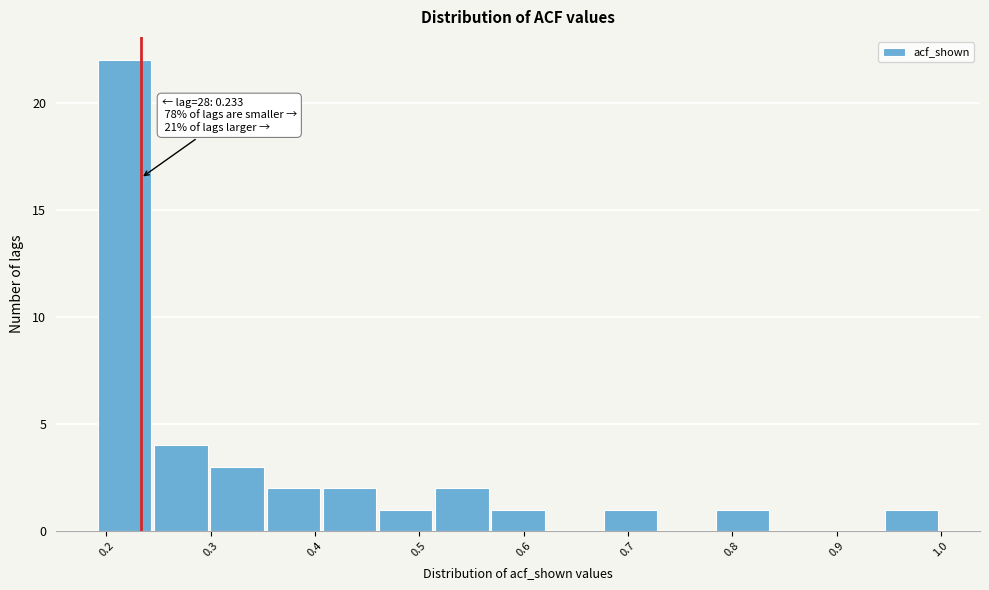

Which range on the x-axis has the tallest bar?

0.19 to 0.25